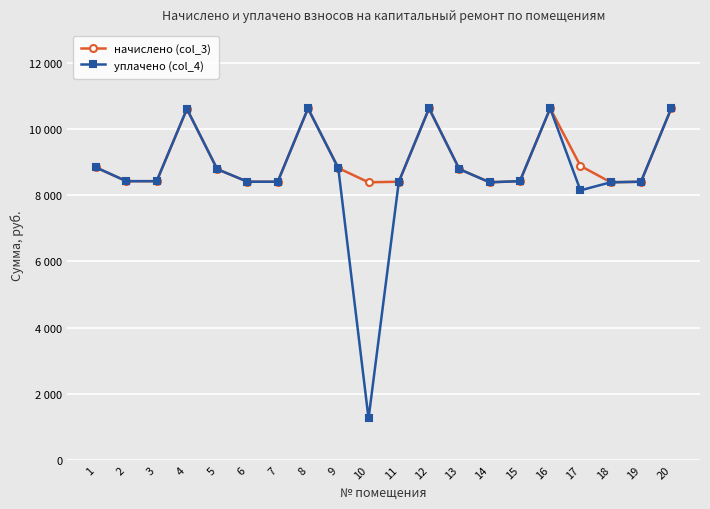

True or false: уплачено (col_4) and начислено (col_3) cross at least once.

False